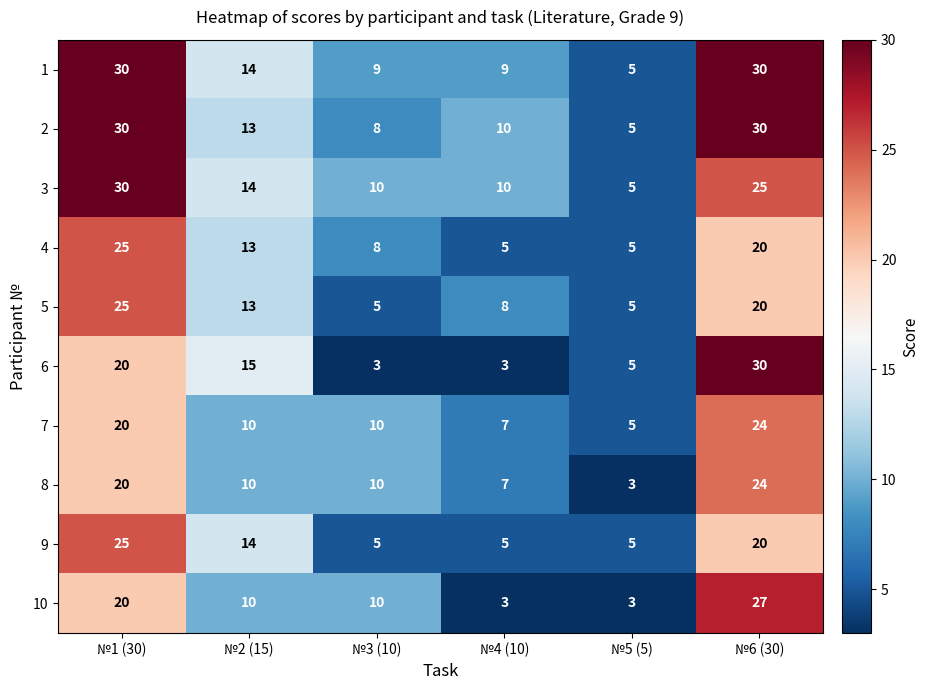

Which series has the widest spread of values?

6